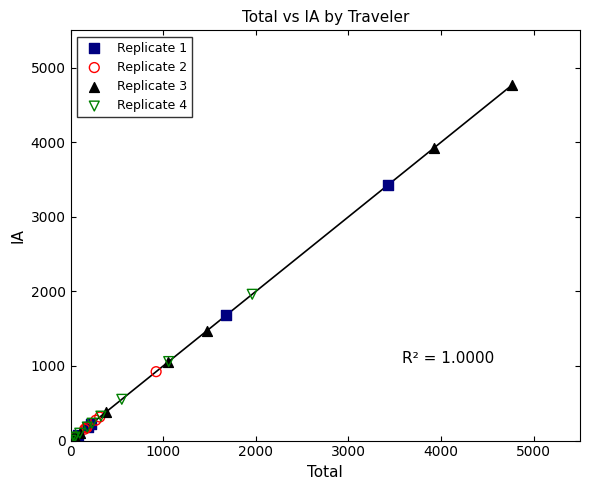

Which series has the widest spread of Y values?

Replicate 3